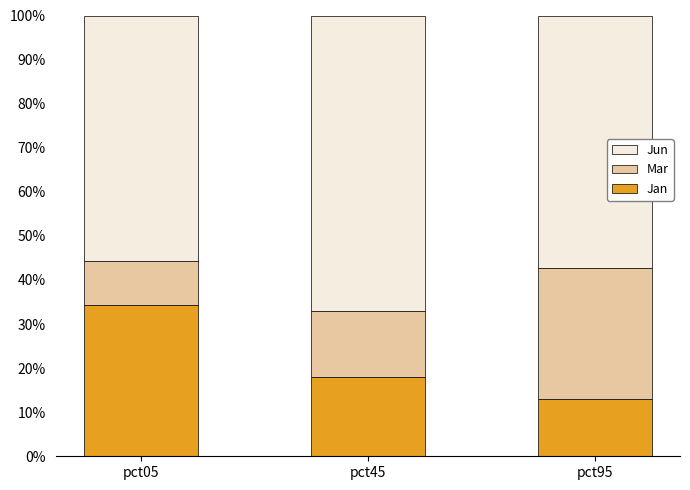

What is the difference between the second highest and minimum values in the Jan series?

5.0